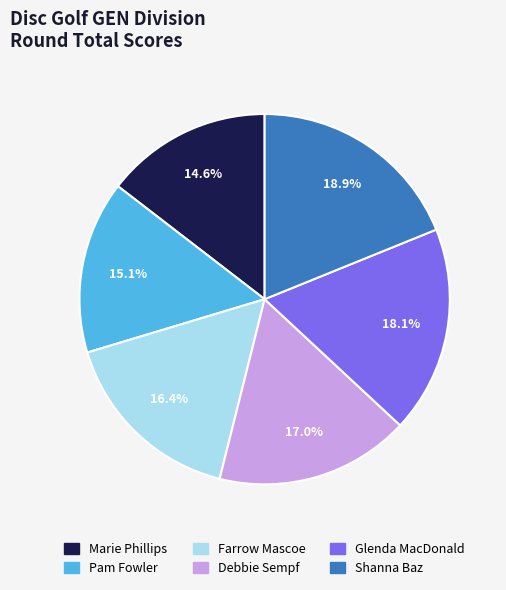

To the nearest percent, what percentage of the pie is Pam Fowler?

15%